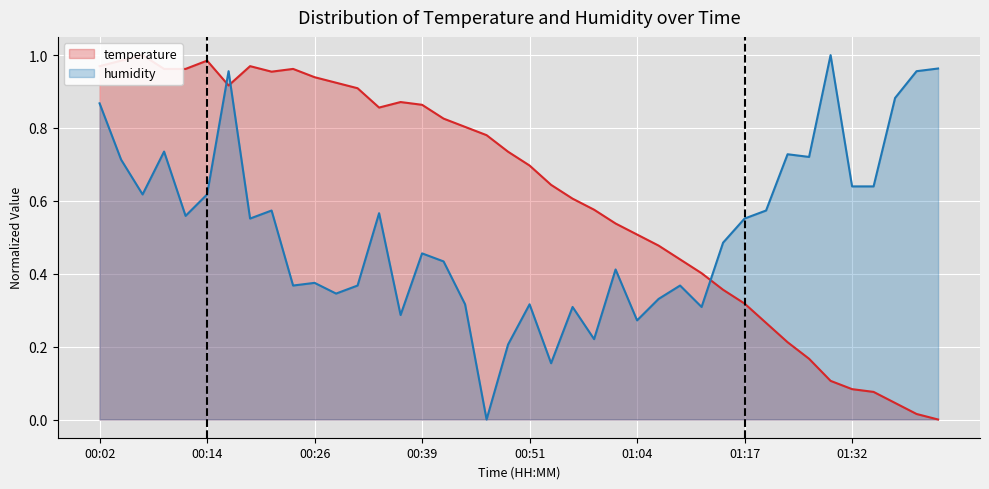

The temperature series shows 0.7 at 01:06. True or false?

False